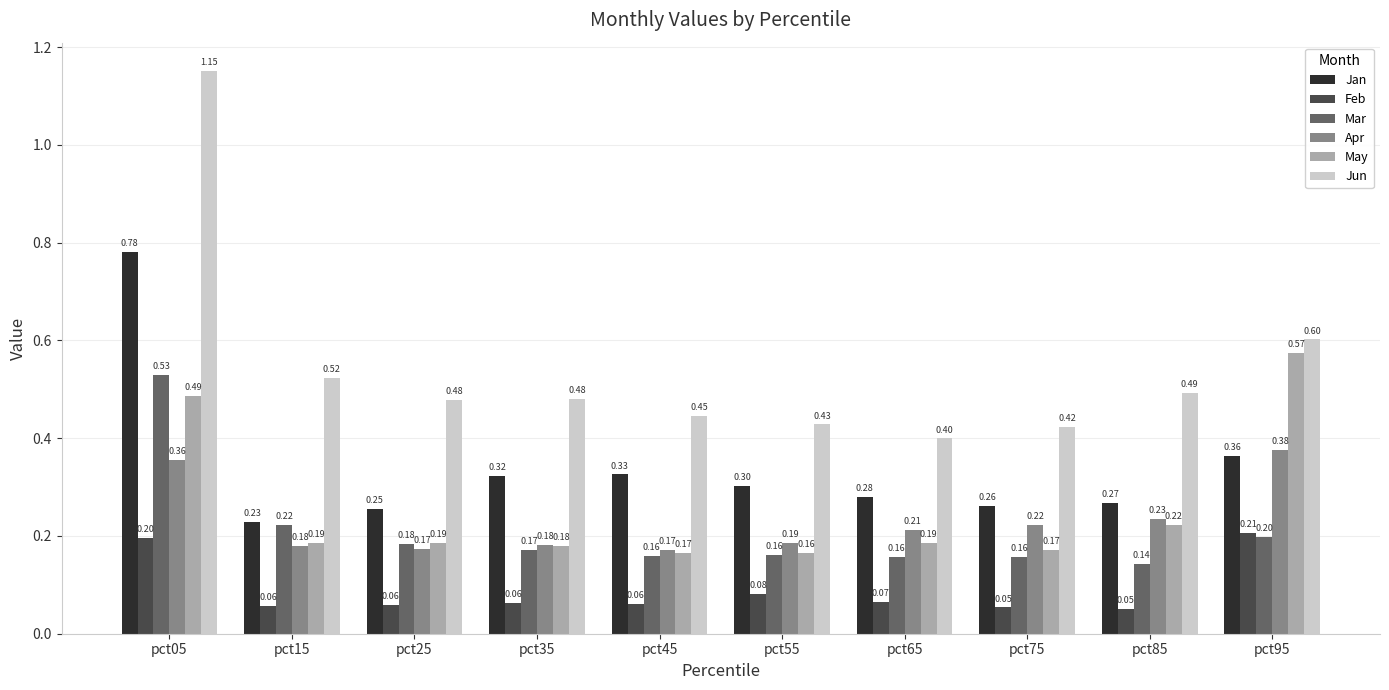

At which category does the chart reach its peak across all series?

pct05